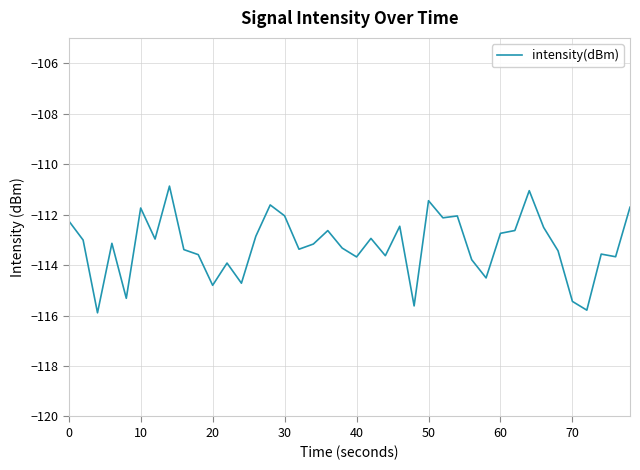

What is the minimum value shown in the chart?

-115.9